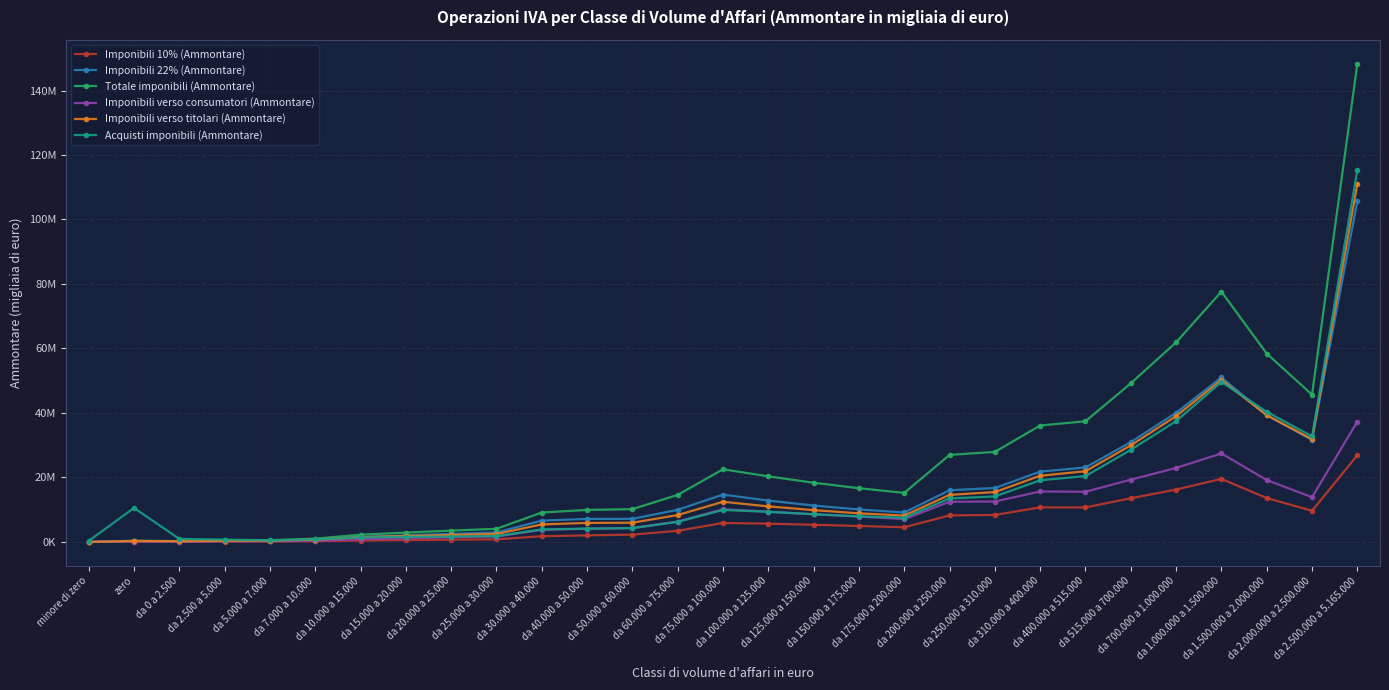

What is the difference between the highest and lowest values at da 2.500.000 a 5.165.000?

121540098